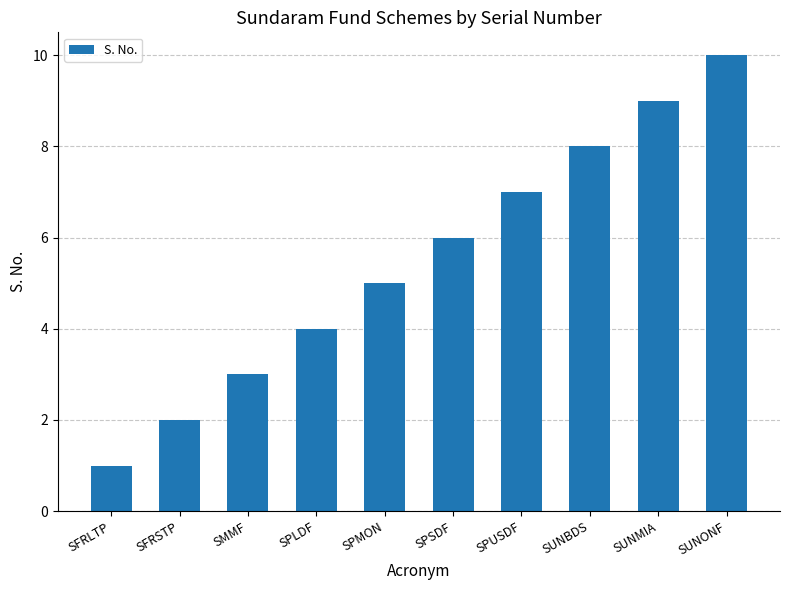

How many categories are shown in the chart?

10